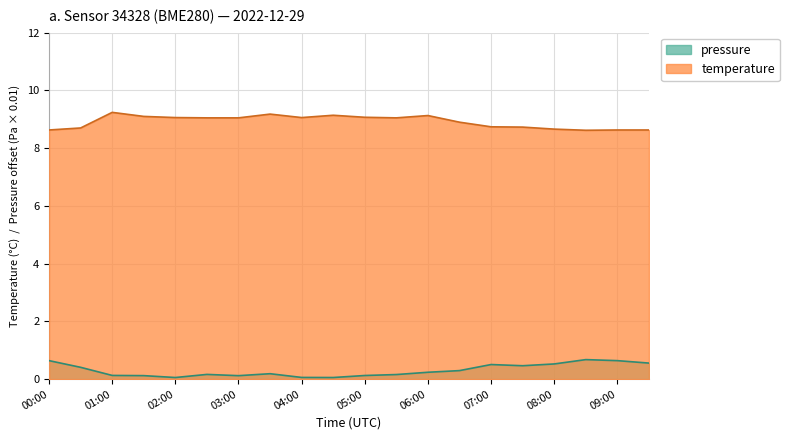

True or false: pressure and temperature cross at least once.

False